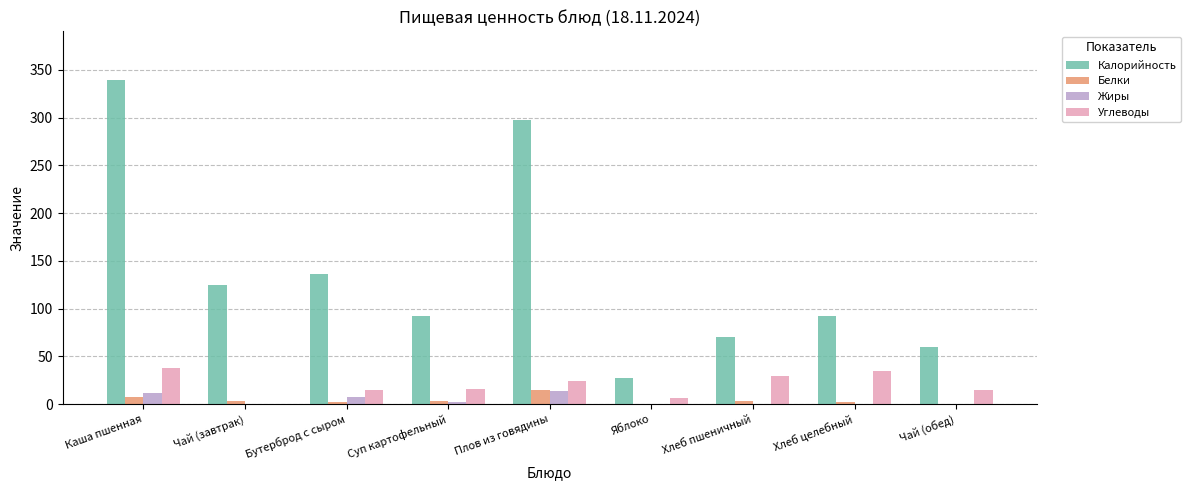

What is the difference between the Жиры values at Хлеб целебный and Чай (завтрак)?

0.2